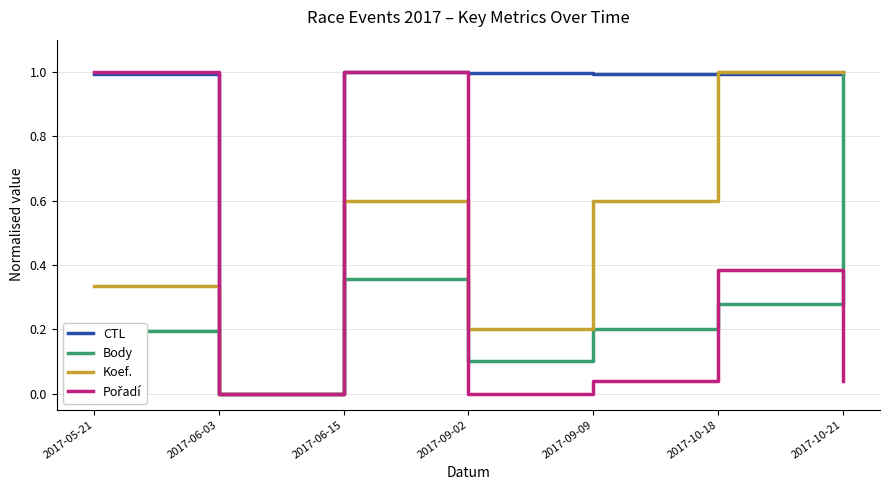

Which series has the largest total across all categories?

CTL